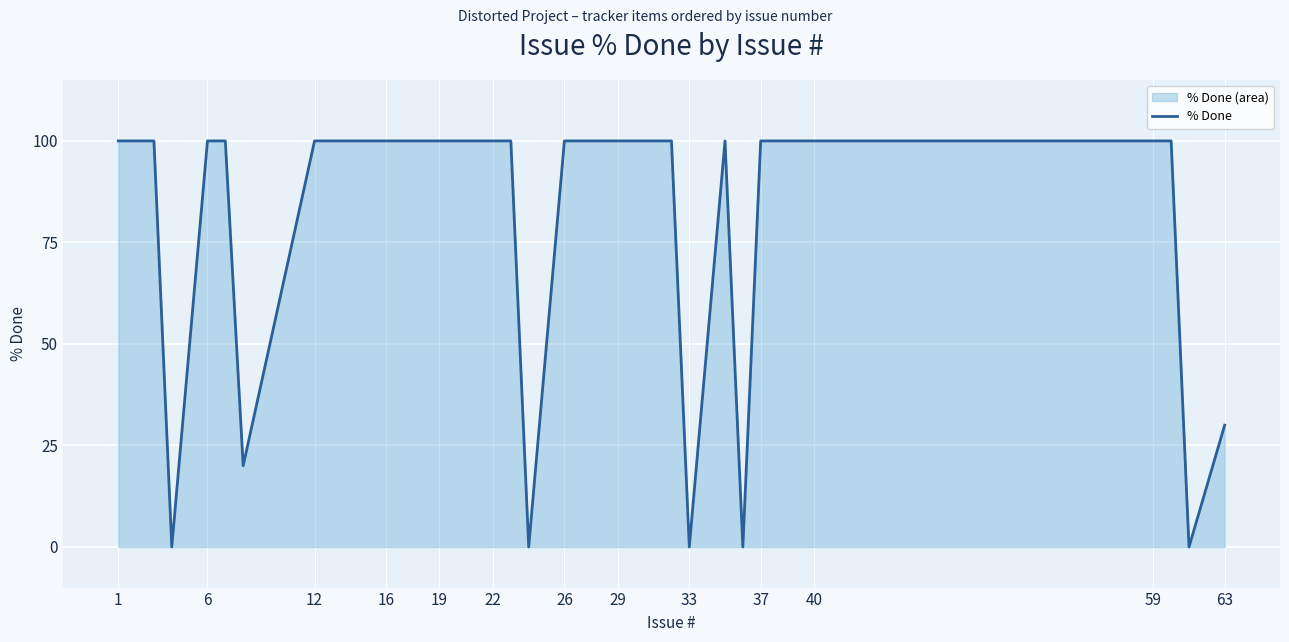

How many lines are shown in the chart?

1